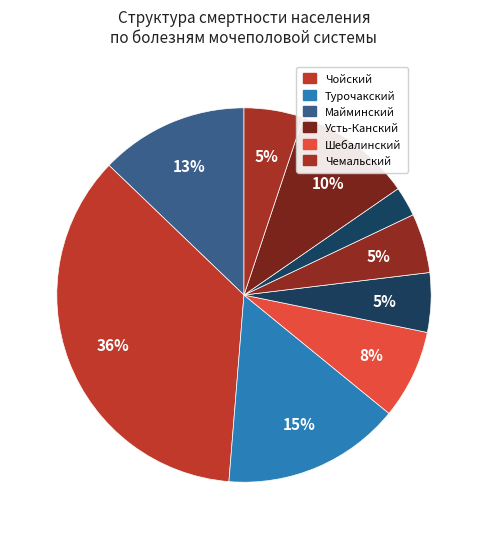

What is the largest slice in the pie chart?

Чойский